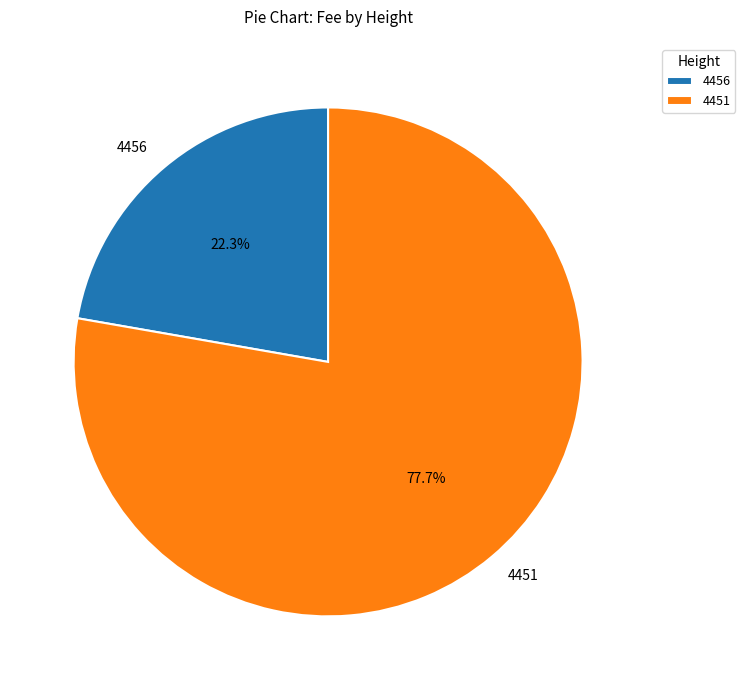

Combined, do 4451 and 4456 account for over 50%?

Yes